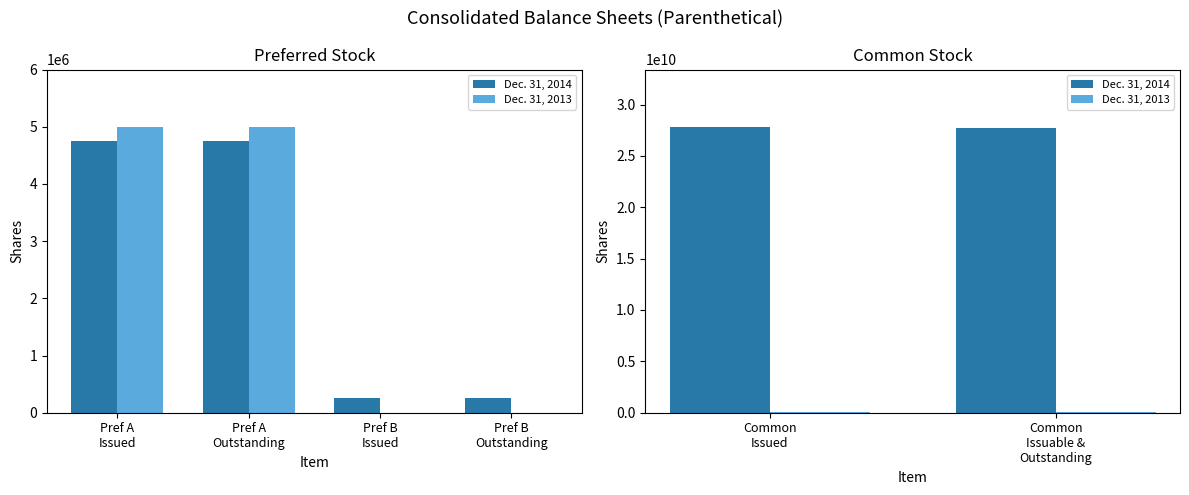

Between Common Issued and Common Issuable & Outstanding, which is larger?

Common Issued